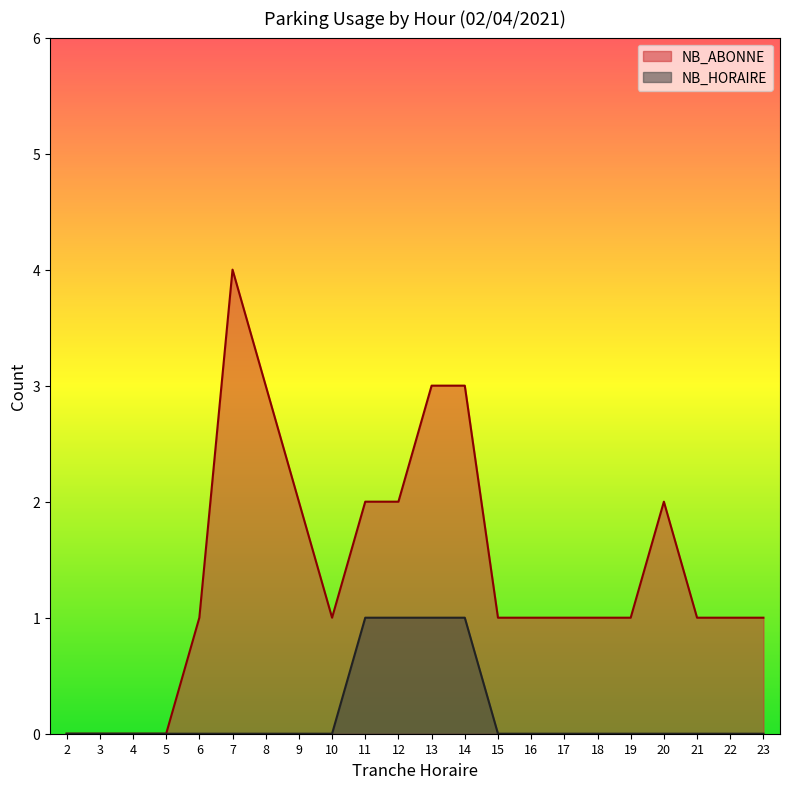

Is it true that NB_ABONNE equals 0 at 5?

True